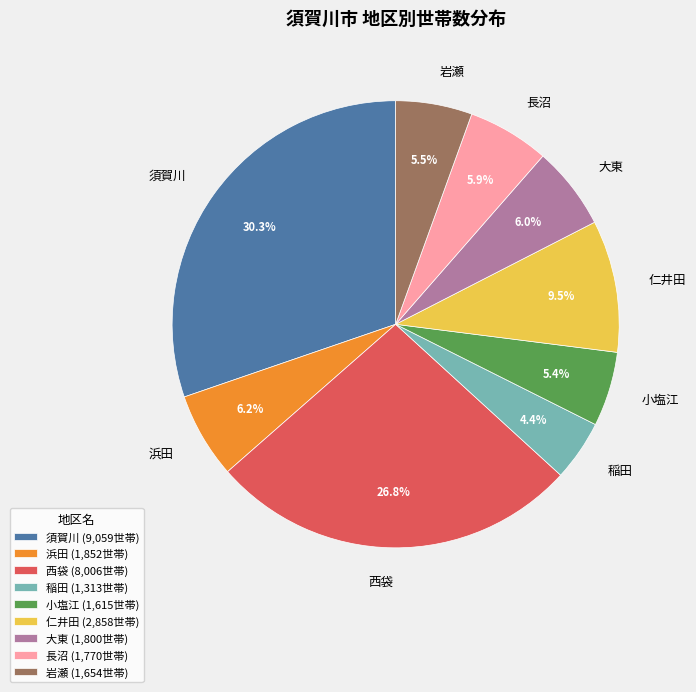

What percentage is NOT represented by 仁井田?

90.5%